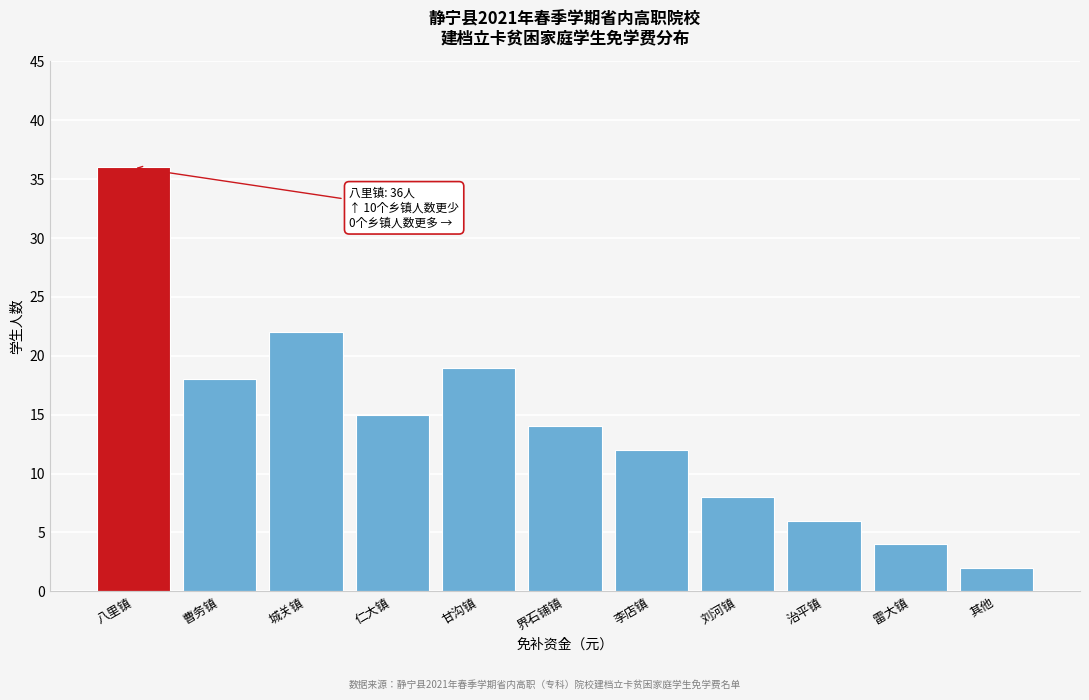

Reading left to right, list all the values displayed in this chart.

八里镇=36	曹务镇=18	城关镇=22	仁大镇=15	甘沟镇=19	界石铺镇=14	李店镇=12	刘河镇=8	治平镇=6	雷大镇=4	其他=2